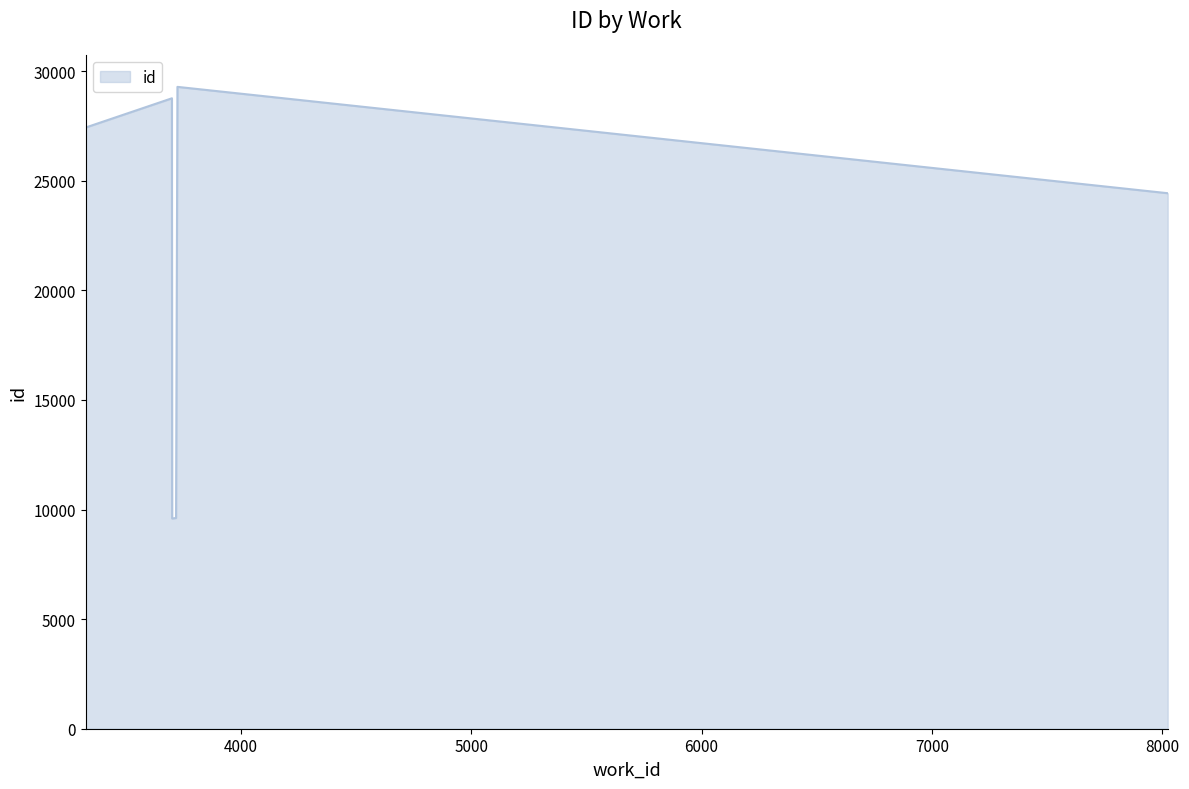

What is the minimum value shown in the chart?

9590